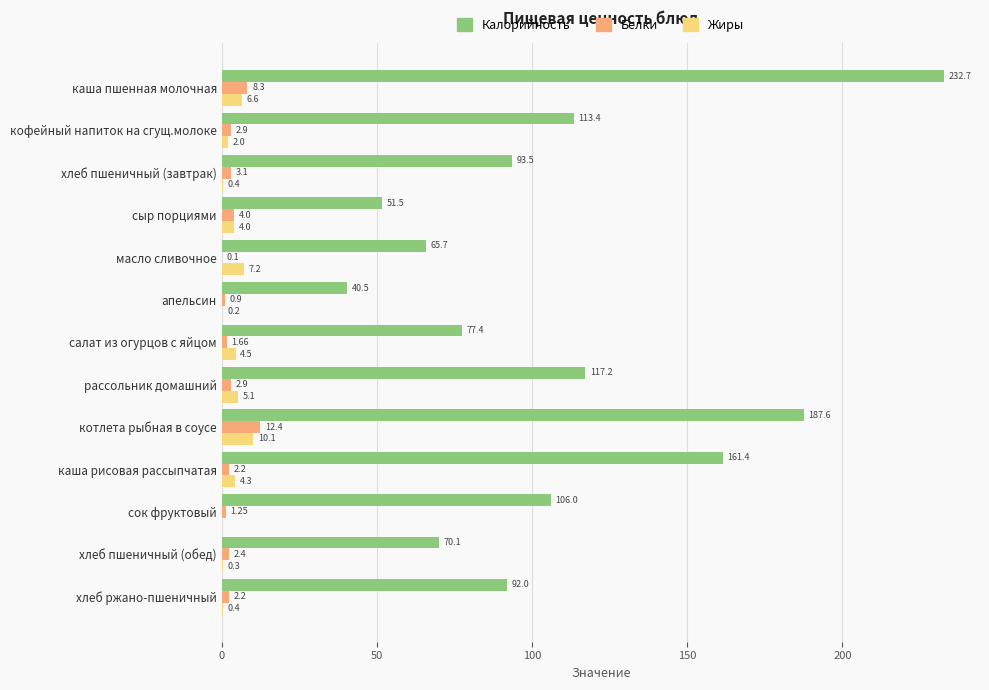

What is the total value across all series at хлеб ржано-пшеничный?

94.6